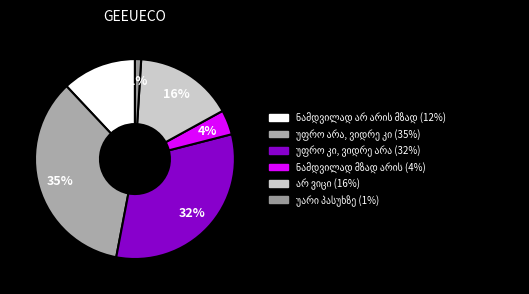

How many segments does this pie chart have?

6